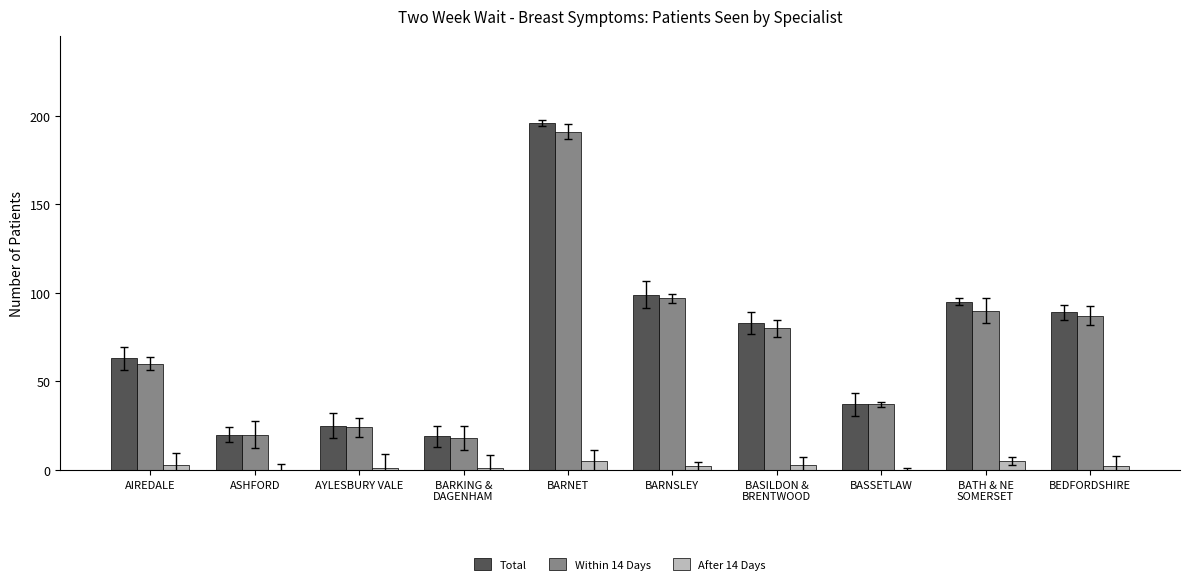

Count the number of data series in this chart.

3